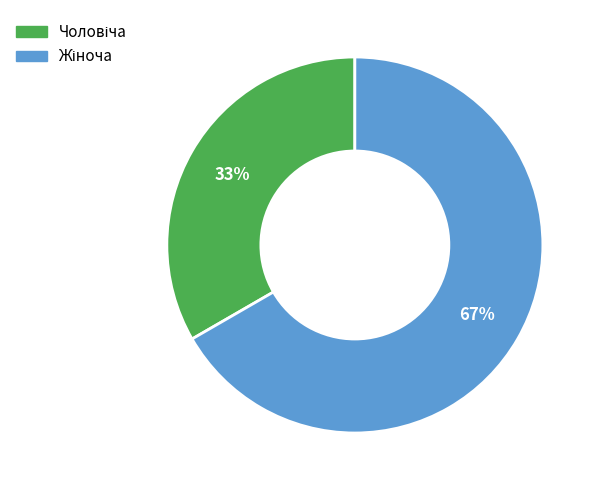

Is there any slice that represents more than half of the pie?

Yes